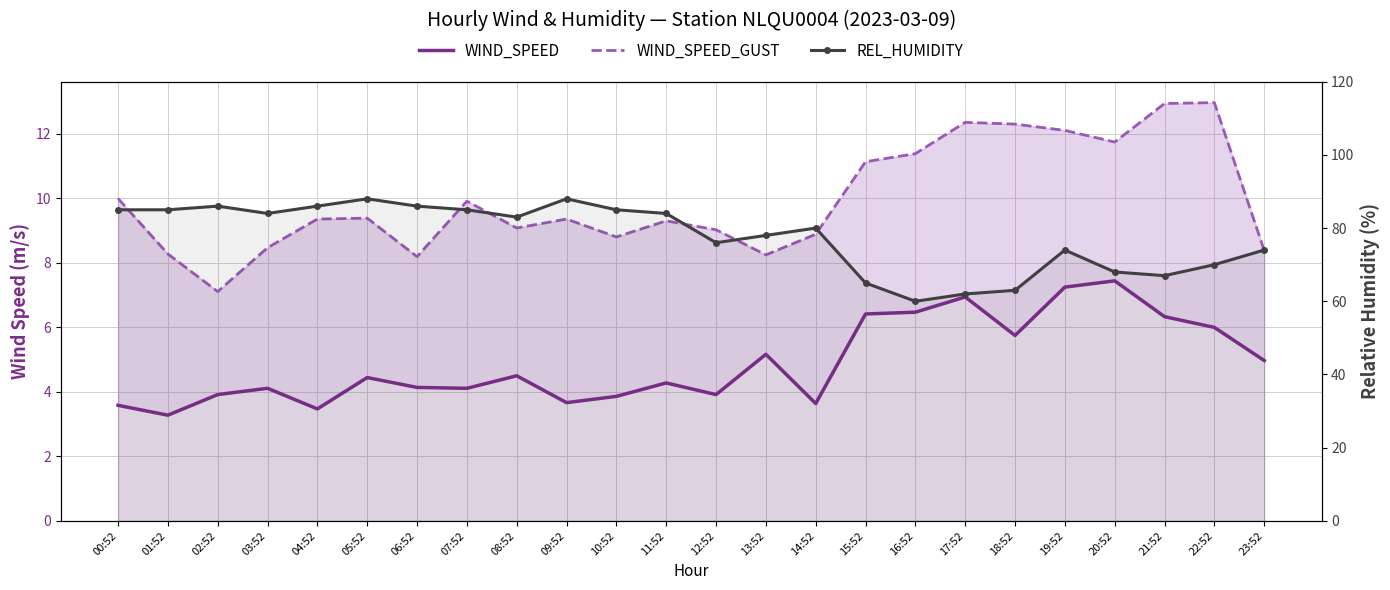

What are all the series names shown in the legend?

WIND_SPEED, WIND_SPEED_GUST, REL_HUMIDITY